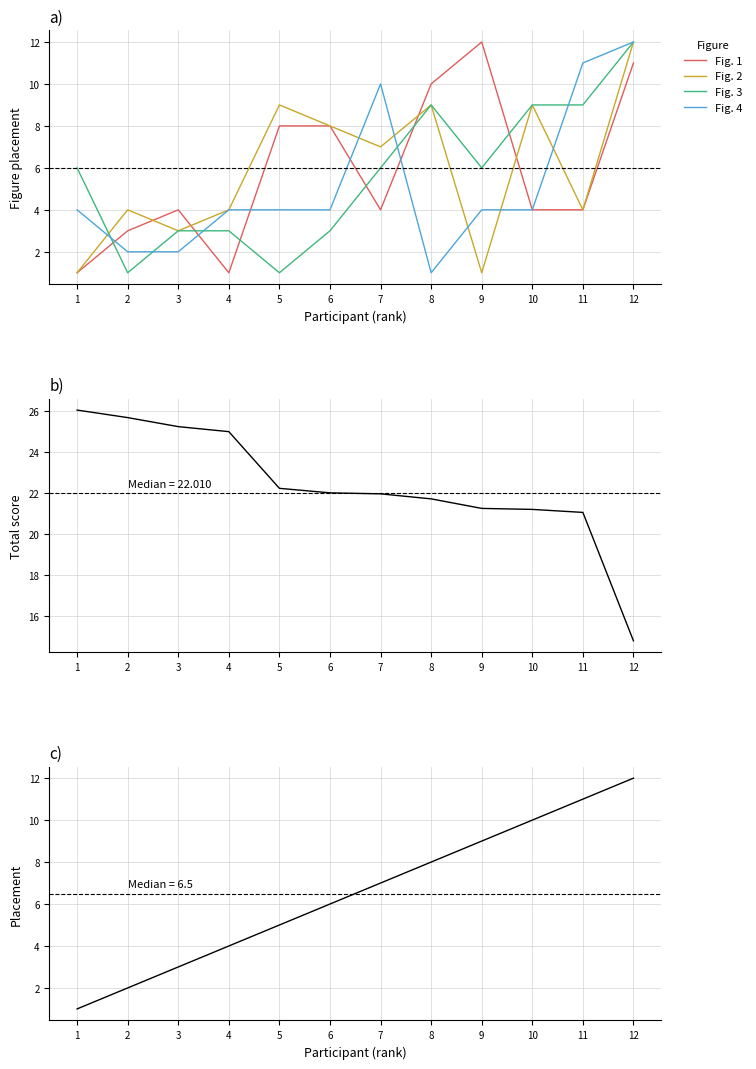

True or false: Fig. 4 has a value of 1 at 5.

False